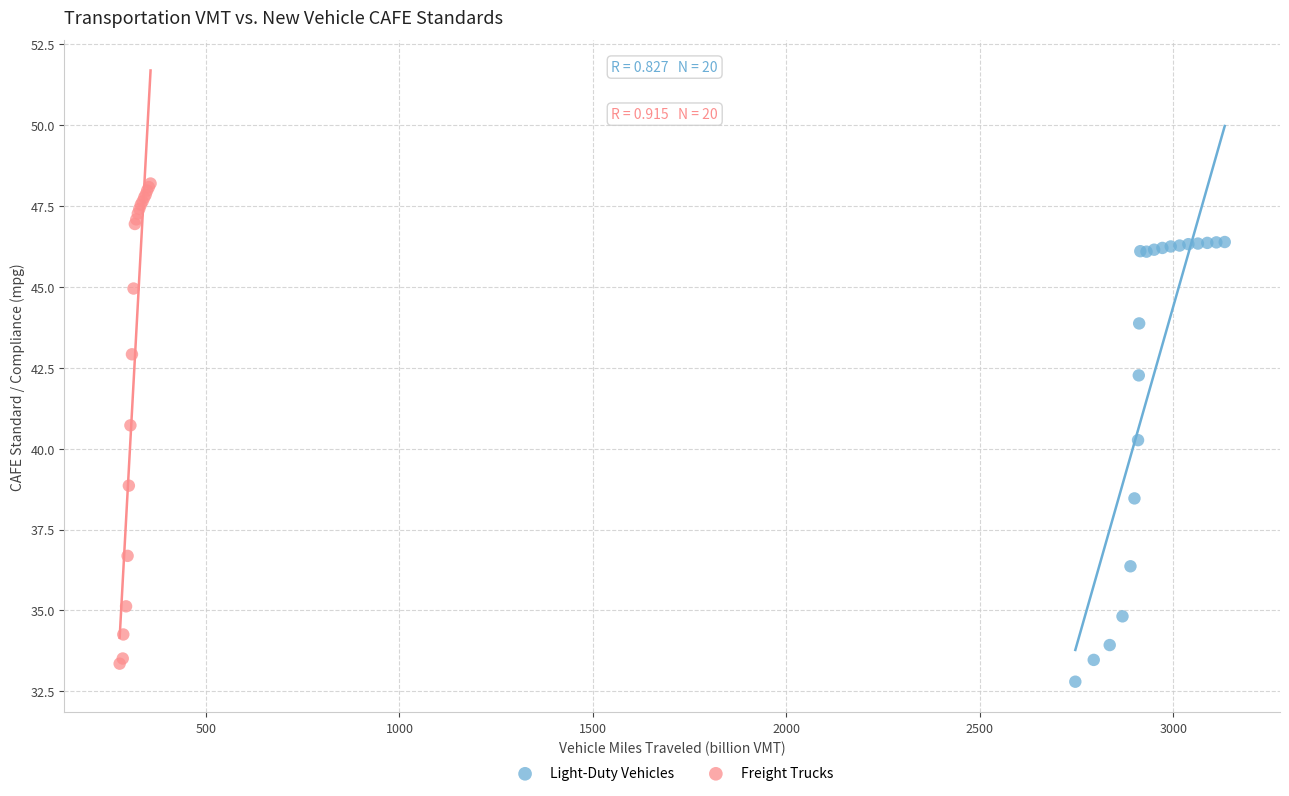

Which series reaches the minimum Y coordinate?

Light-Duty Vehicles